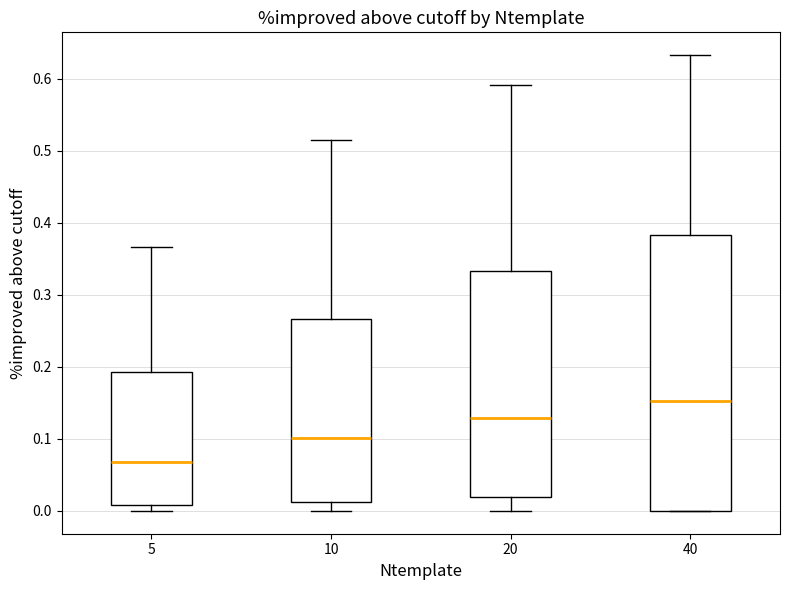

Reading left to right, read every box against the y-axis: the position of its median line, the range the box covers, and the ends of its whiskers. The values are not printed on the chart, so give them approximately, as read against the axis.

5: median 0.07, box 0.01 to 0.19, whiskers 0.00 to 0.37
10: median 0.10, box 0.01 to 0.27, whiskers 0.00 to 0.51
20: median 0.13, box 0.02 to 0.33, whiskers 0.00 to 0.59
40: median 0.15, box 0.00 to 0.38, whiskers 0.00 to 0.63